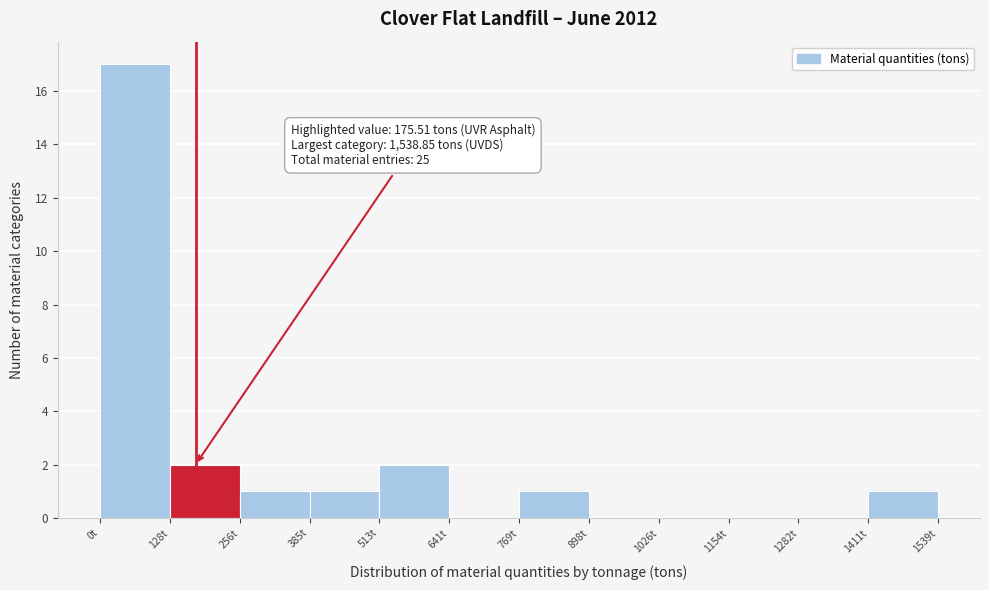

Which range on the x-axis has the tallest bar?

0 to 120